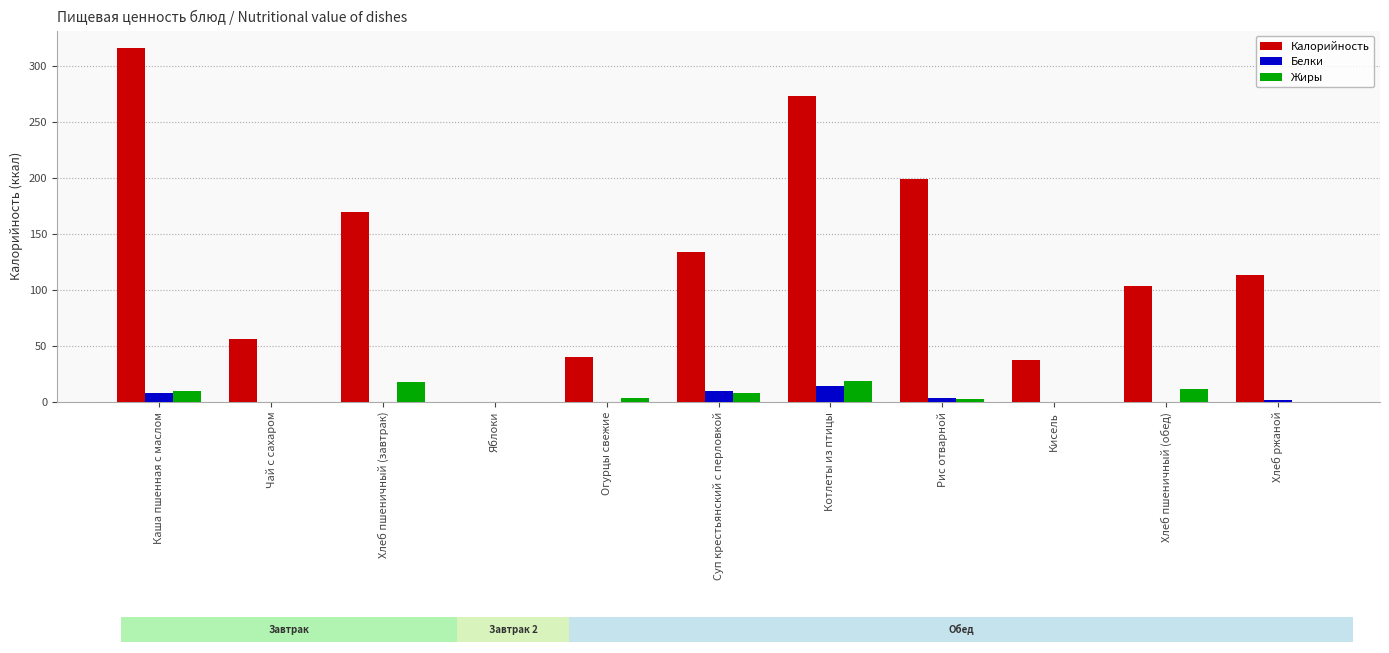

How many data points in Белки are above 0?

6